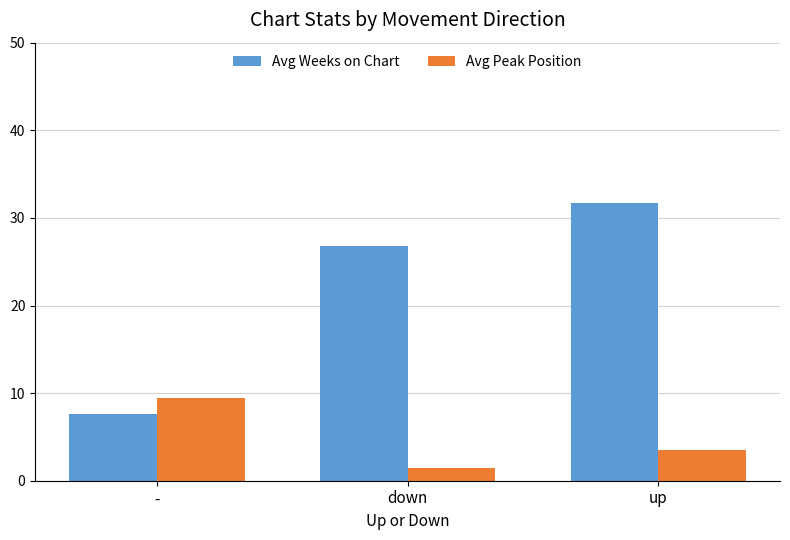

Where is Avg Weeks on Chart nearest to the value 19?

down